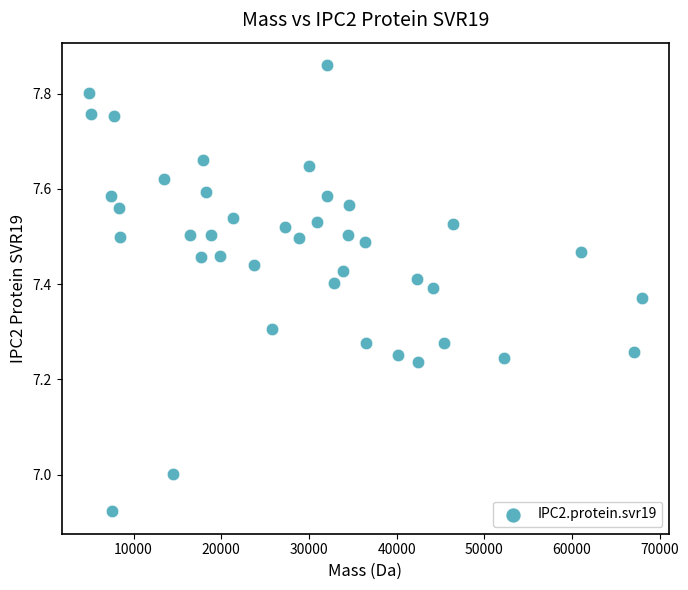

What is the range of Y values (max minus min)?

0.9